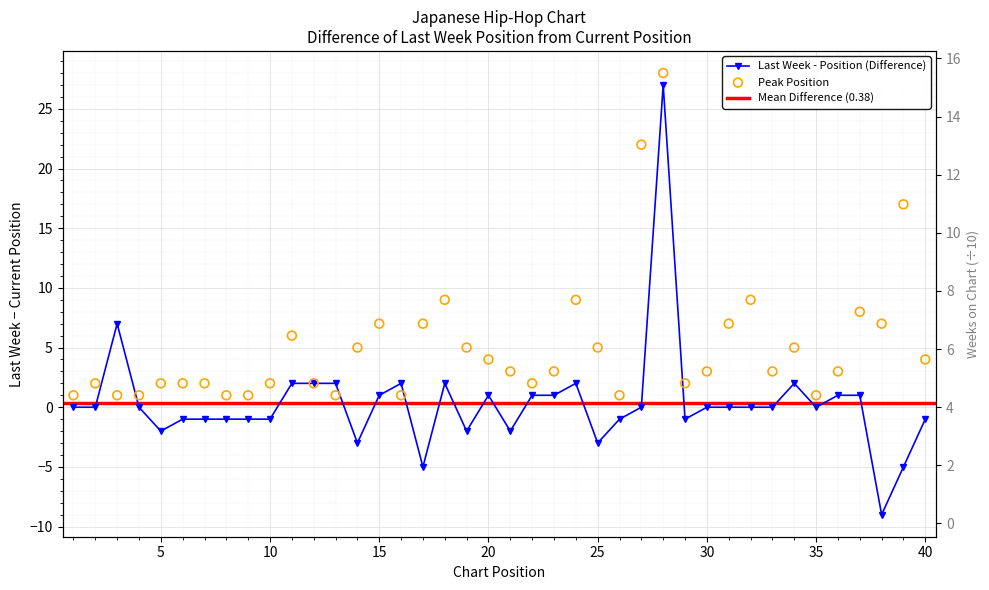

Is the value of Weeks on Chart at 25 greater than the value of Peak Position at 29?

Yes